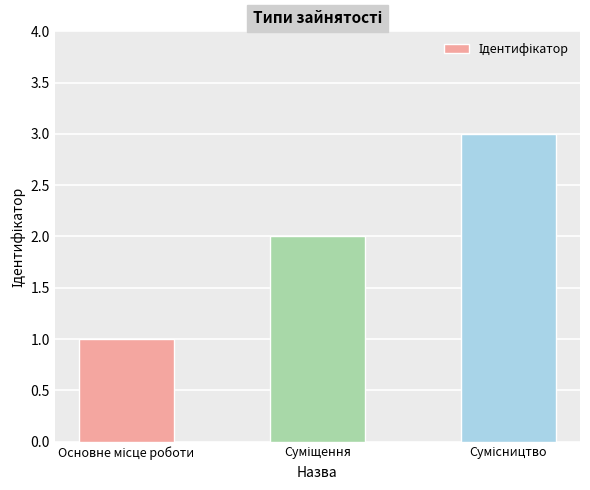

What is the maximum value shown in the chart?

3